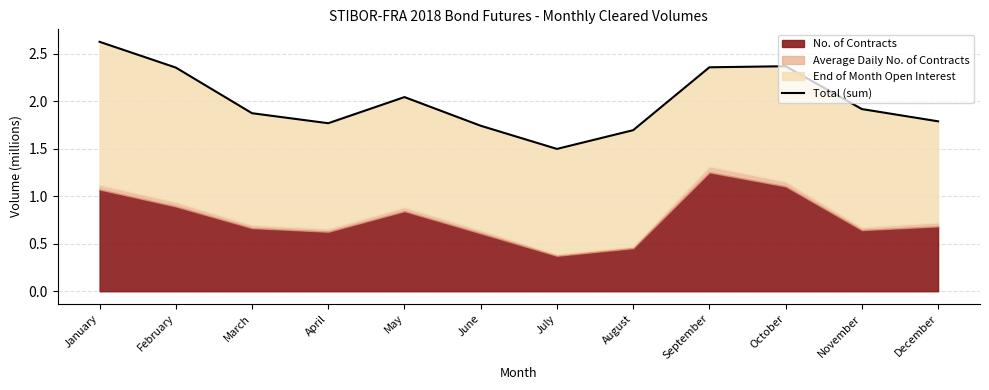

Reading left to right, extract all data points from this chart.

2.6	2.4	1.9	1.8	2.0	1.7	1.5	1.7	2.4	2.4	1.9	1.8